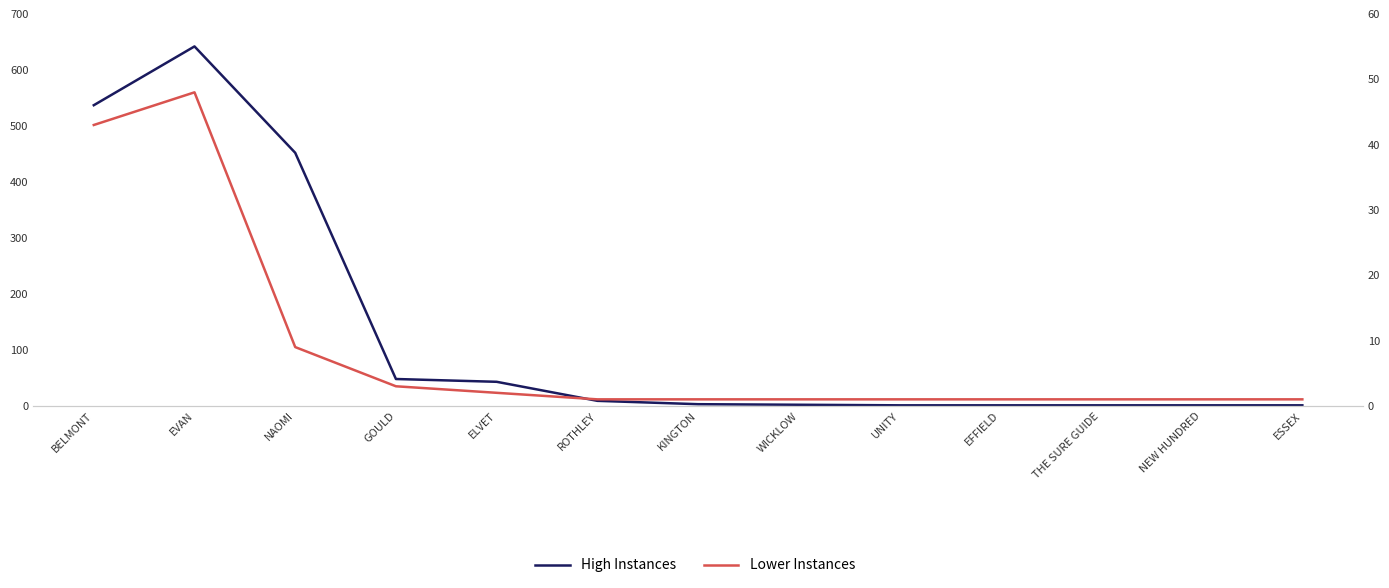

What is the total value across all series at BELMONT?

580